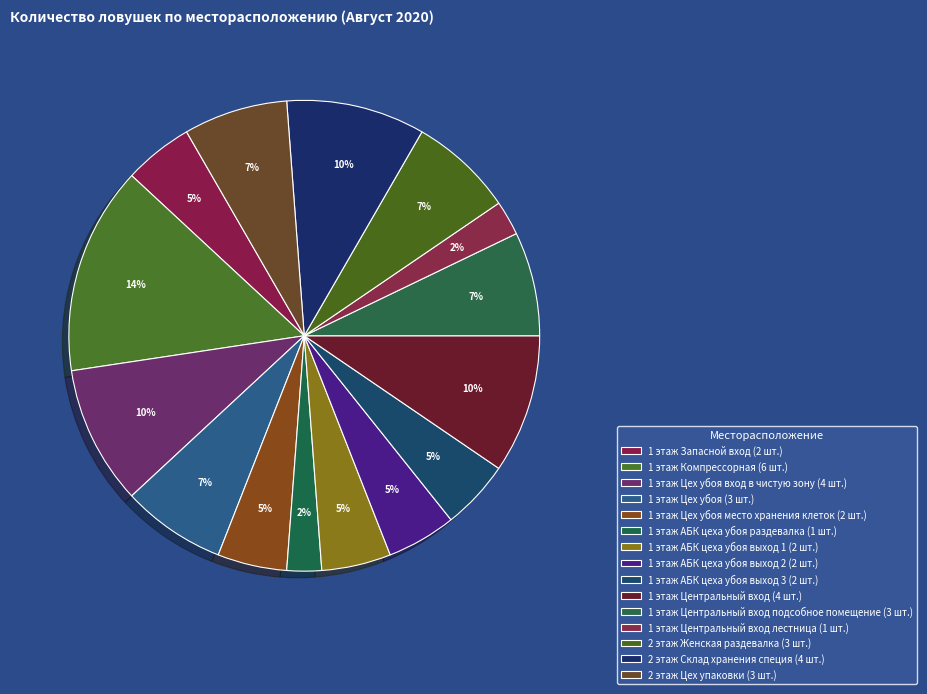

Rank the categories by value from lowest to highest.

1 этаж АБК цеха убоя раздевалка, 1 этаж Центральный вход лестница, 1 этаж Запасной вход, 1 этаж Цех убоя место хранения клеток, 1 этаж АБК цеха убоя выход 1, 1 этаж АБК цеха убоя выход 2, 1 этаж АБК цеха убоя выход 3, 1 этаж Цех убоя, 1 этаж Центральный вход подсобное помещение, 2 этаж Женская раздевалка, 2 этаж Цех упаковки, 1 этаж Цех убоя вход в чистую зону, 1 этаж Центральный вход, 2 этаж Склад хранения специя, 1 этаж Компрессорная